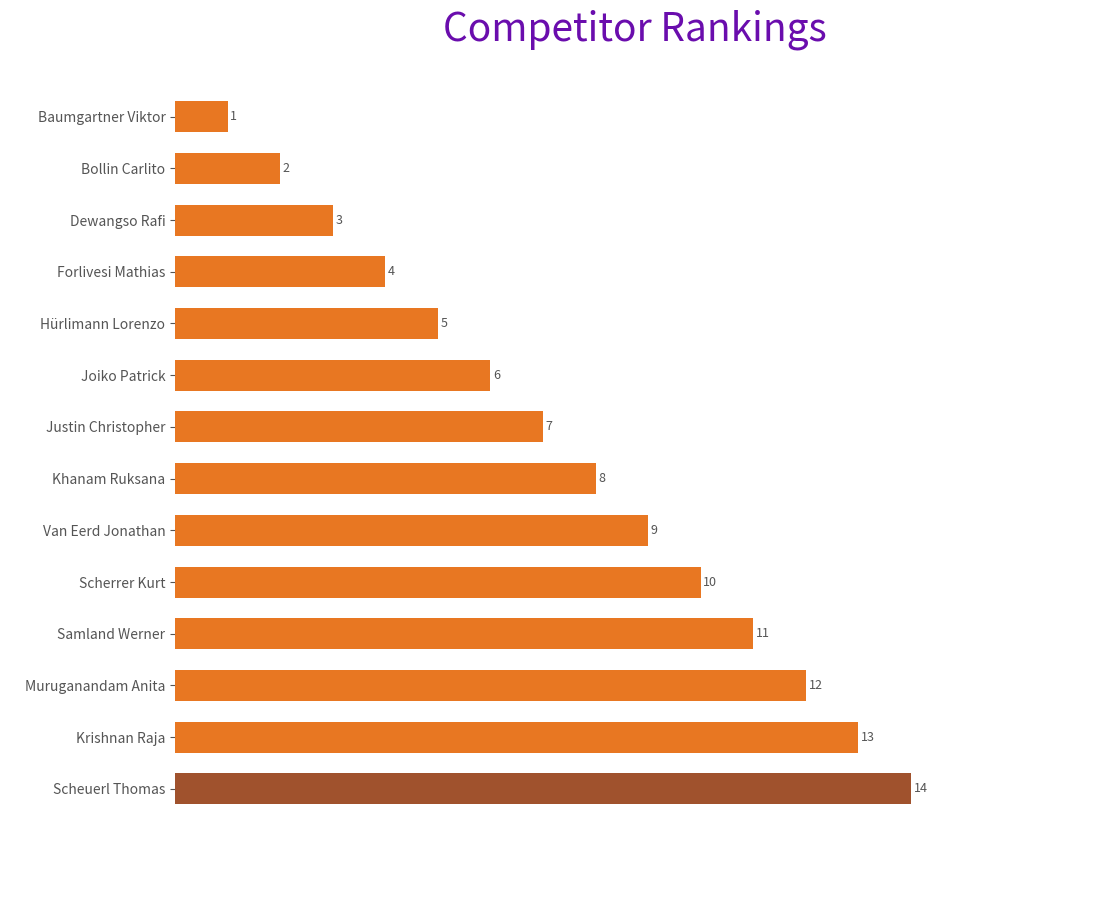

Rank the categories by value from highest to lowest.

Scheuerl Thomas, Krishnan Raja, Muruganandam Anita, Samland Werner, Scherrer Kurt, Van Eerd Jonathan, Khanam Ruksana, Justin Christopher, Joiko Patrick, Hürlimann Lorenzo, Forlivesi Mathias, Dewangso Rafi, Bollin Carlito, Baumgartner Viktor